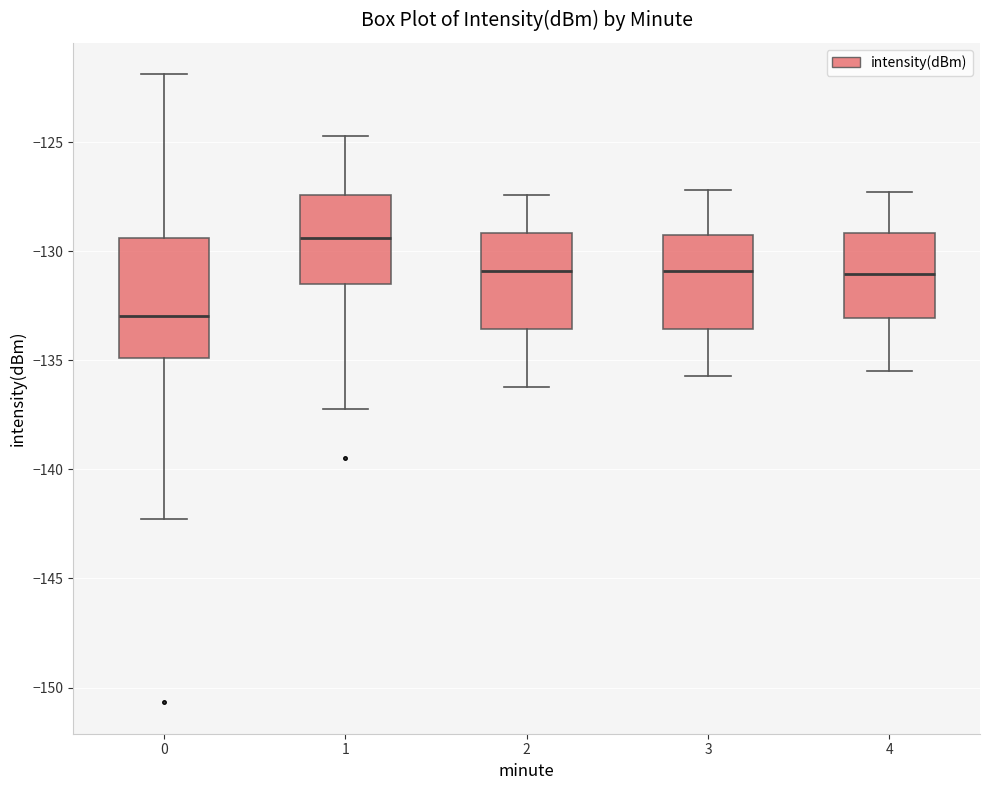

Reading left to right, transcribe this box plot: for each box, give where its median line is, the range the box spans, and where its two whiskers end, as read against the y-axis. The values are not printed on the chart, so give them approximately, as read against the axis.

0: median -133.0, box -135.0 to -129.5, whiskers -142.5 to -122.0
1: median -129.5, box -131.5 to -127.5, whiskers -137.0 to -124.5
2: median -131.0, box -133.5 to -129.0, whiskers -136.0 to -127.5
3: median -131.0, box -133.5 to -129.0, whiskers -135.5 to -127.0
4: median -131.0, box -133.0 to -129.0, whiskers -135.5 to -127.5